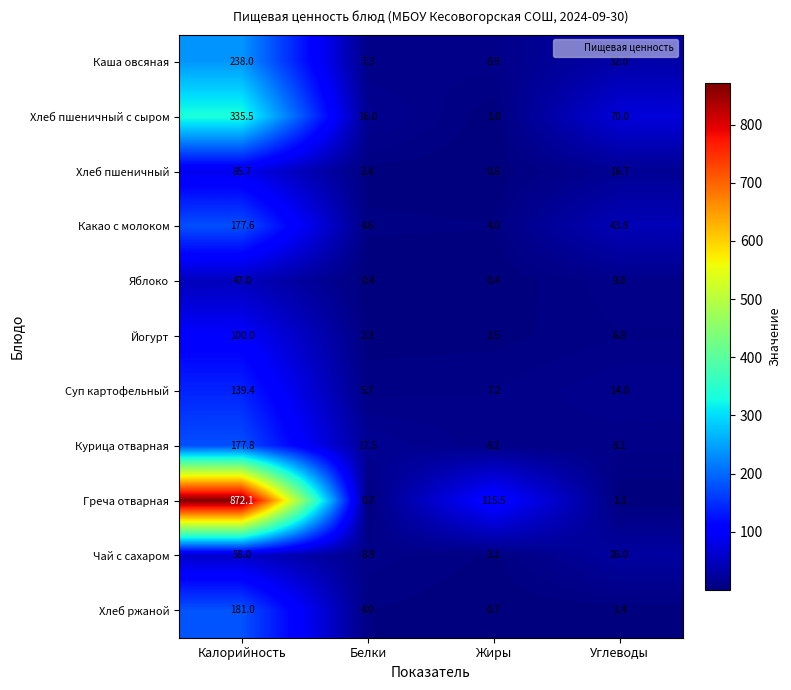

What is the sum of all Яблоко values?

57.6